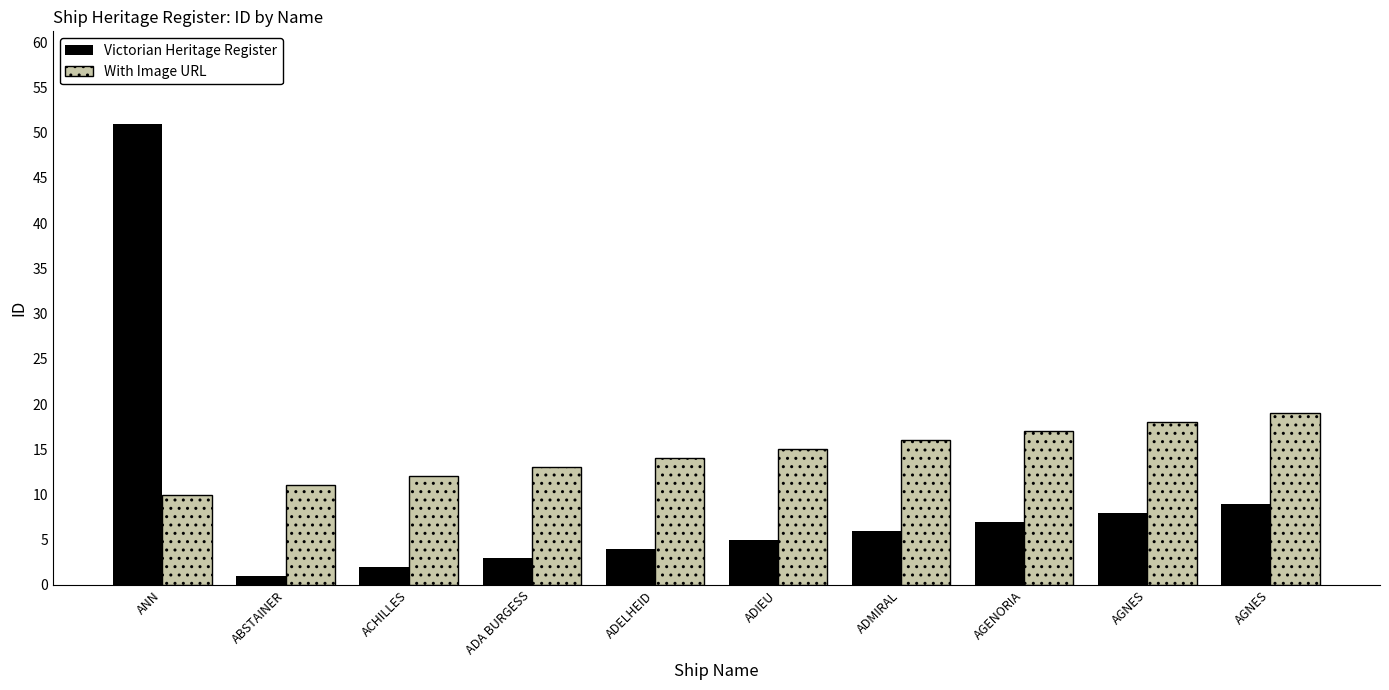

How many bars are there in total?

20